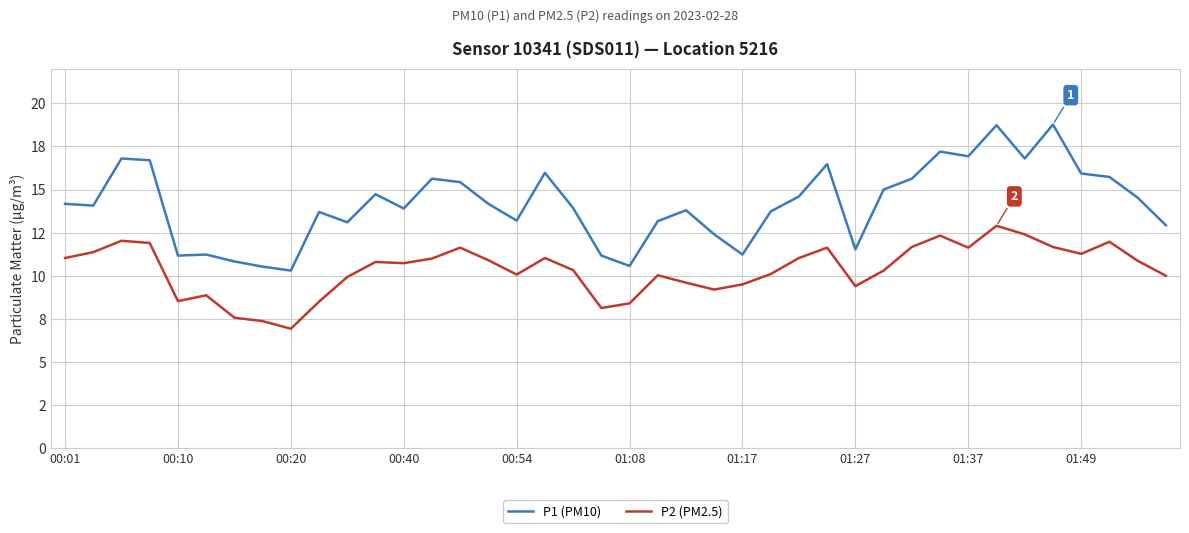

What are all the series names shown in the legend?

P1 (PM10), P2 (PM2.5)